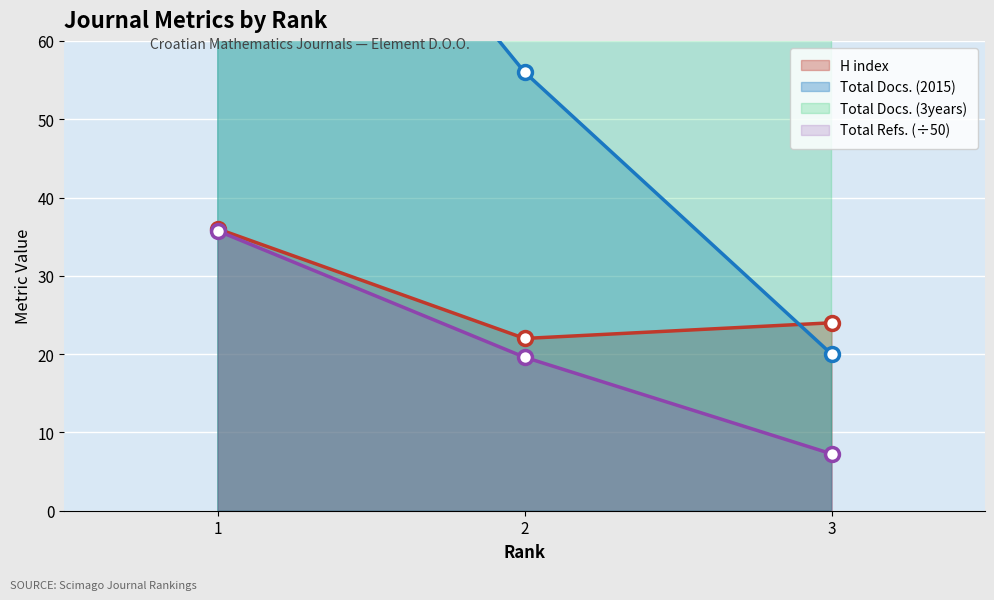

List the series in order of their peak value, lowest first.

Total Refs., H index, Total Docs. (2015), Total Docs. (3years)